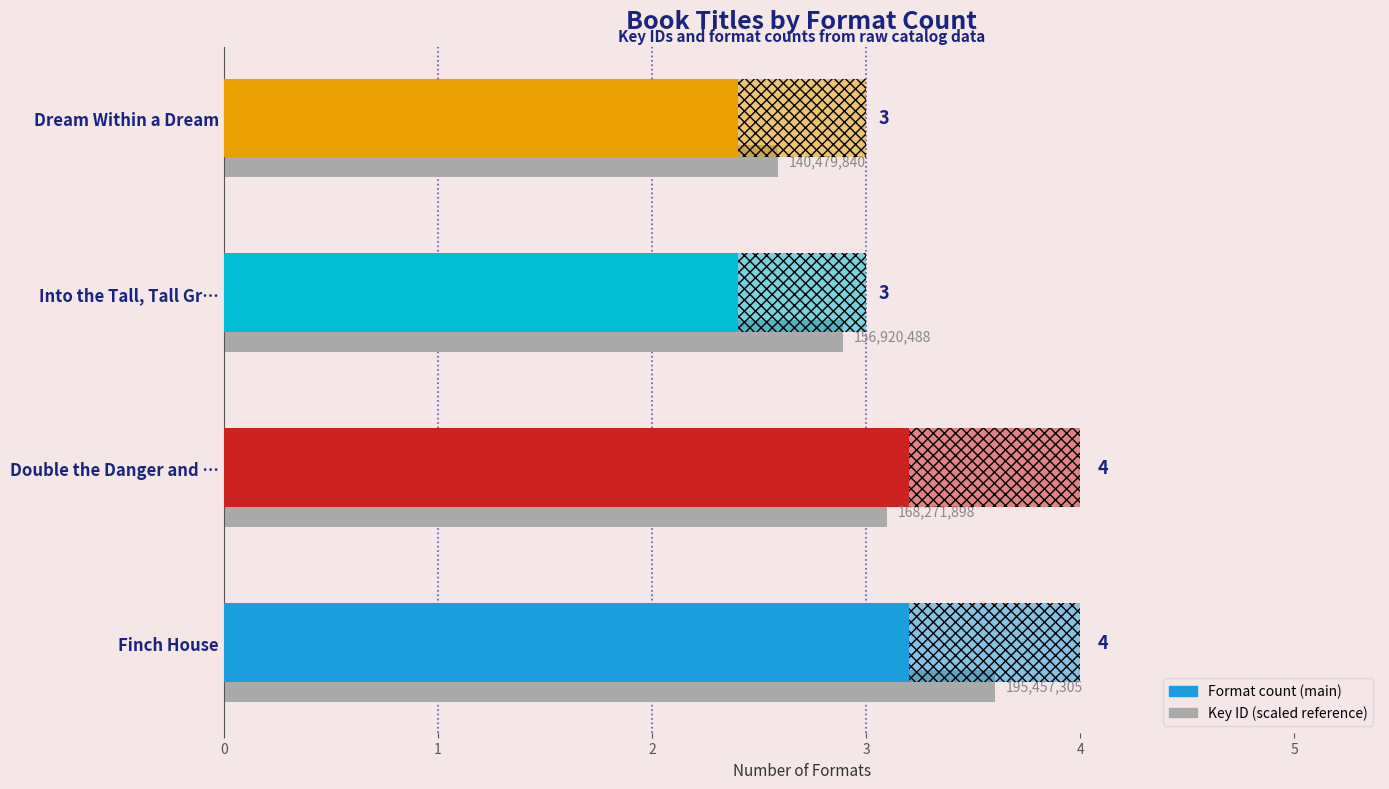

At which category does the chart reach its peak across all series?

Finch House